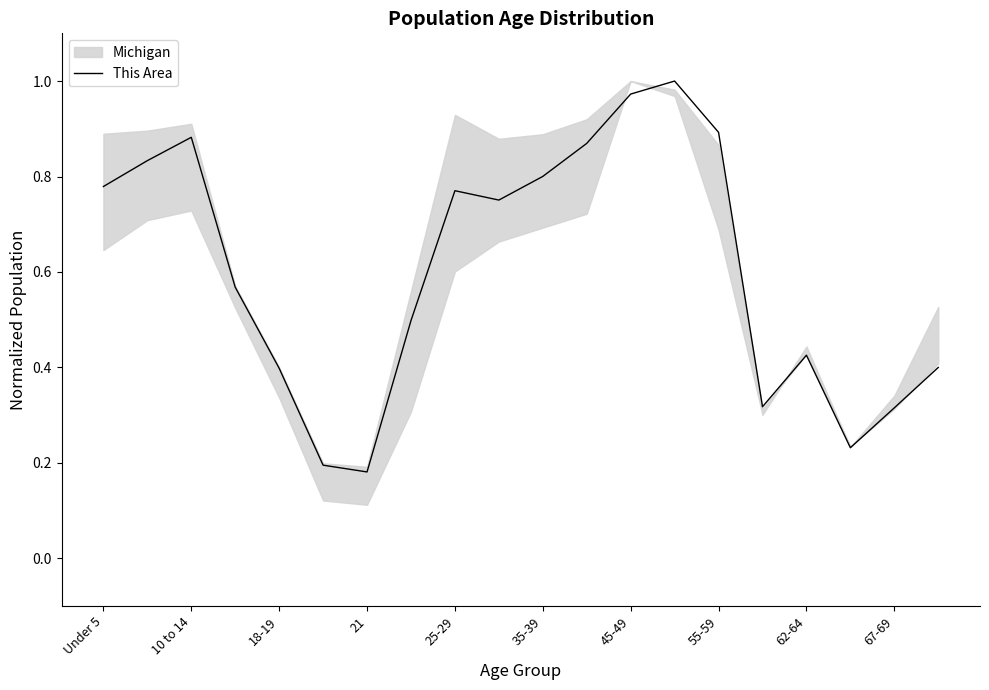

The value of This Area at 21 is 0.3. True or false?

False